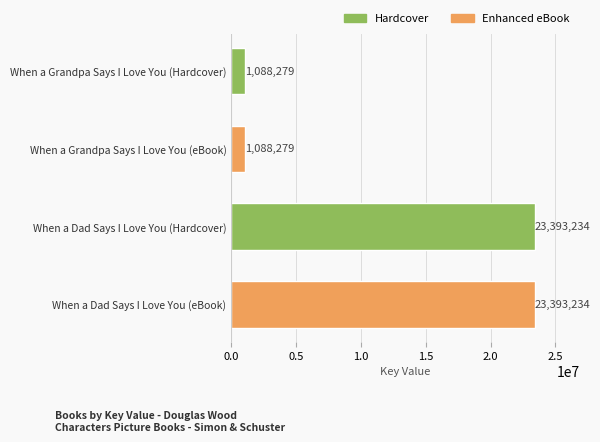

How many values are between 1088279 and 23393234?

4